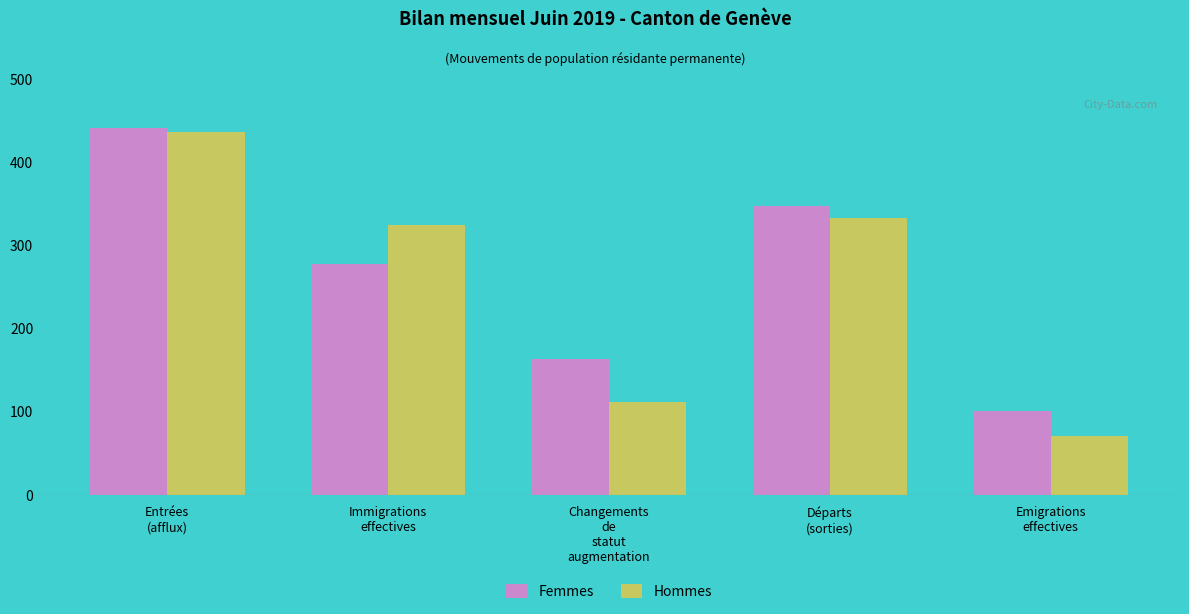

What is the difference between the highest and lowest values at Emigrations
effectives?

30